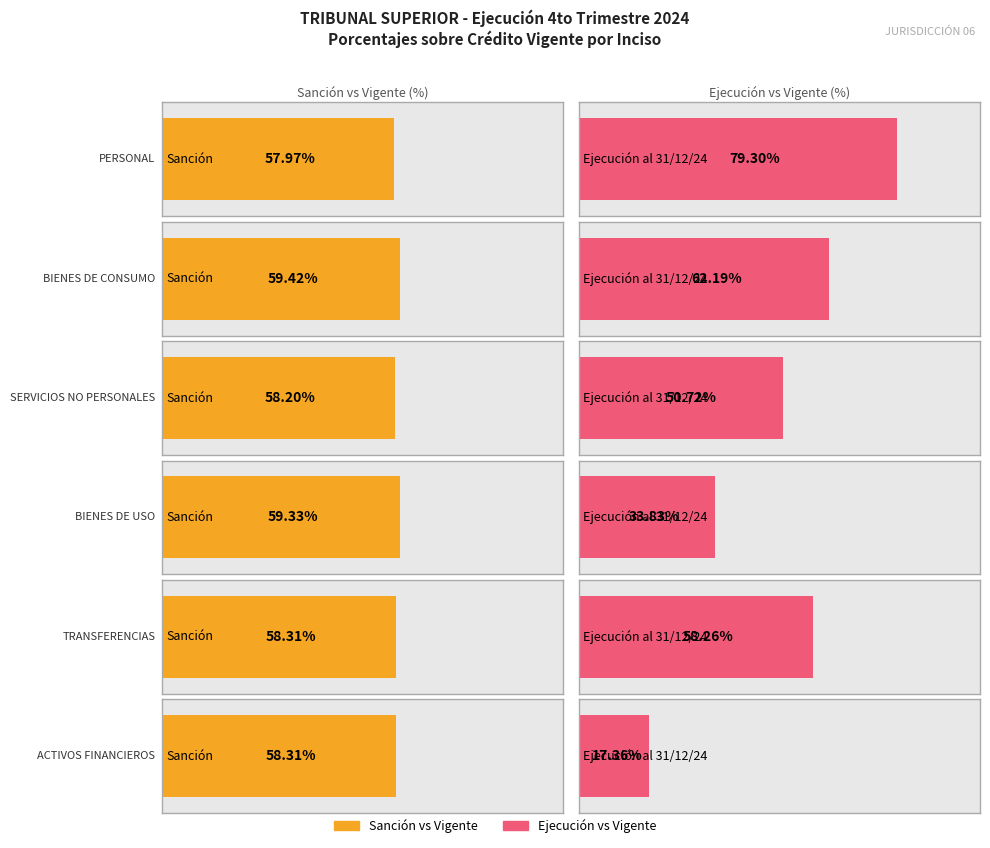

What is the approximate value of Vigente at ACTIVOS FINANCIEROS?

345349550.0